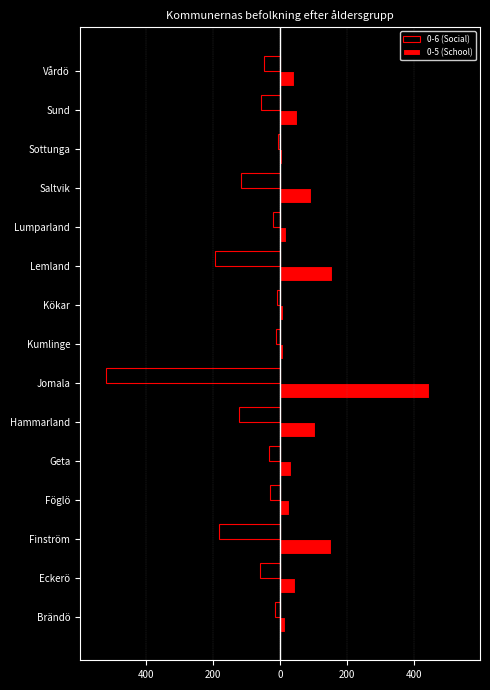

What are all the series names shown in the legend?

0-6 (Social), 0-5 (School)